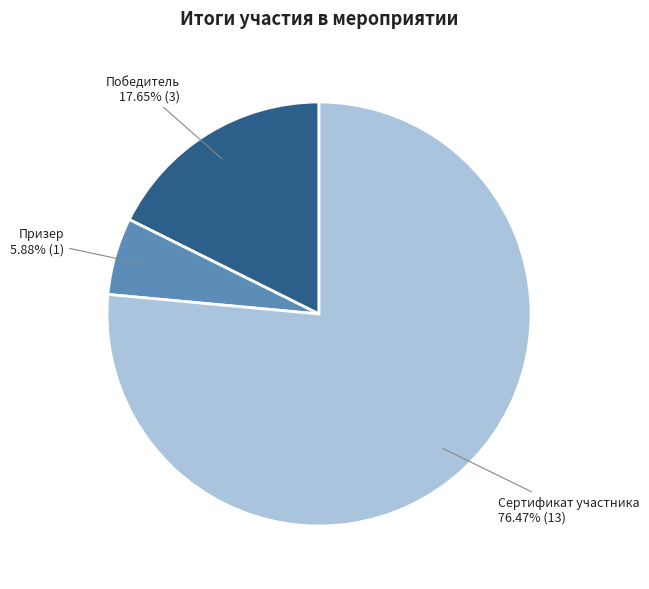

Is there a majority slice in this chart?

Yes